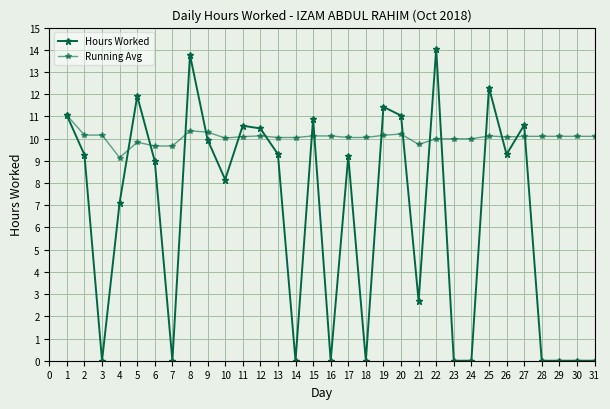

How many data points does each series have?

31